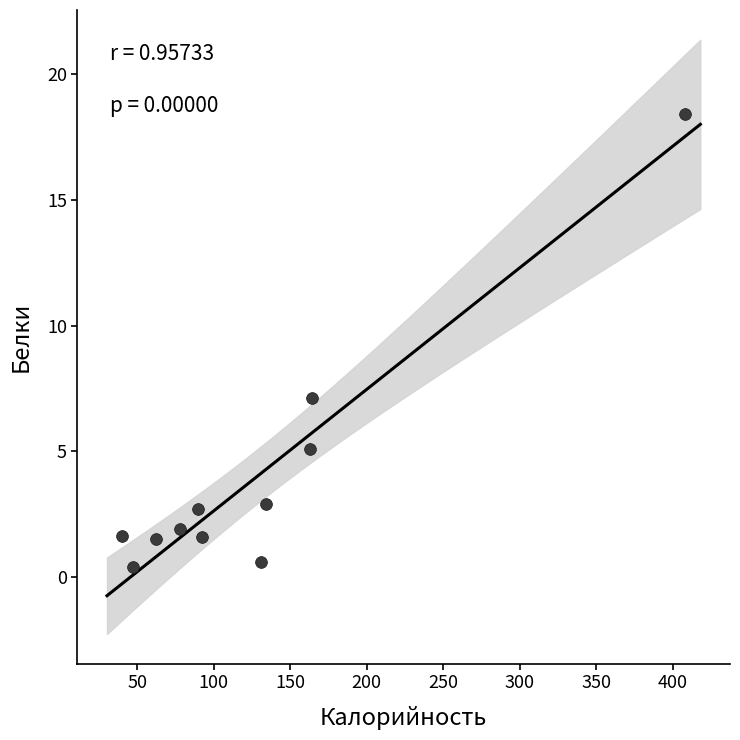

What Y value in the scatter plot is closest to 9?

7.1